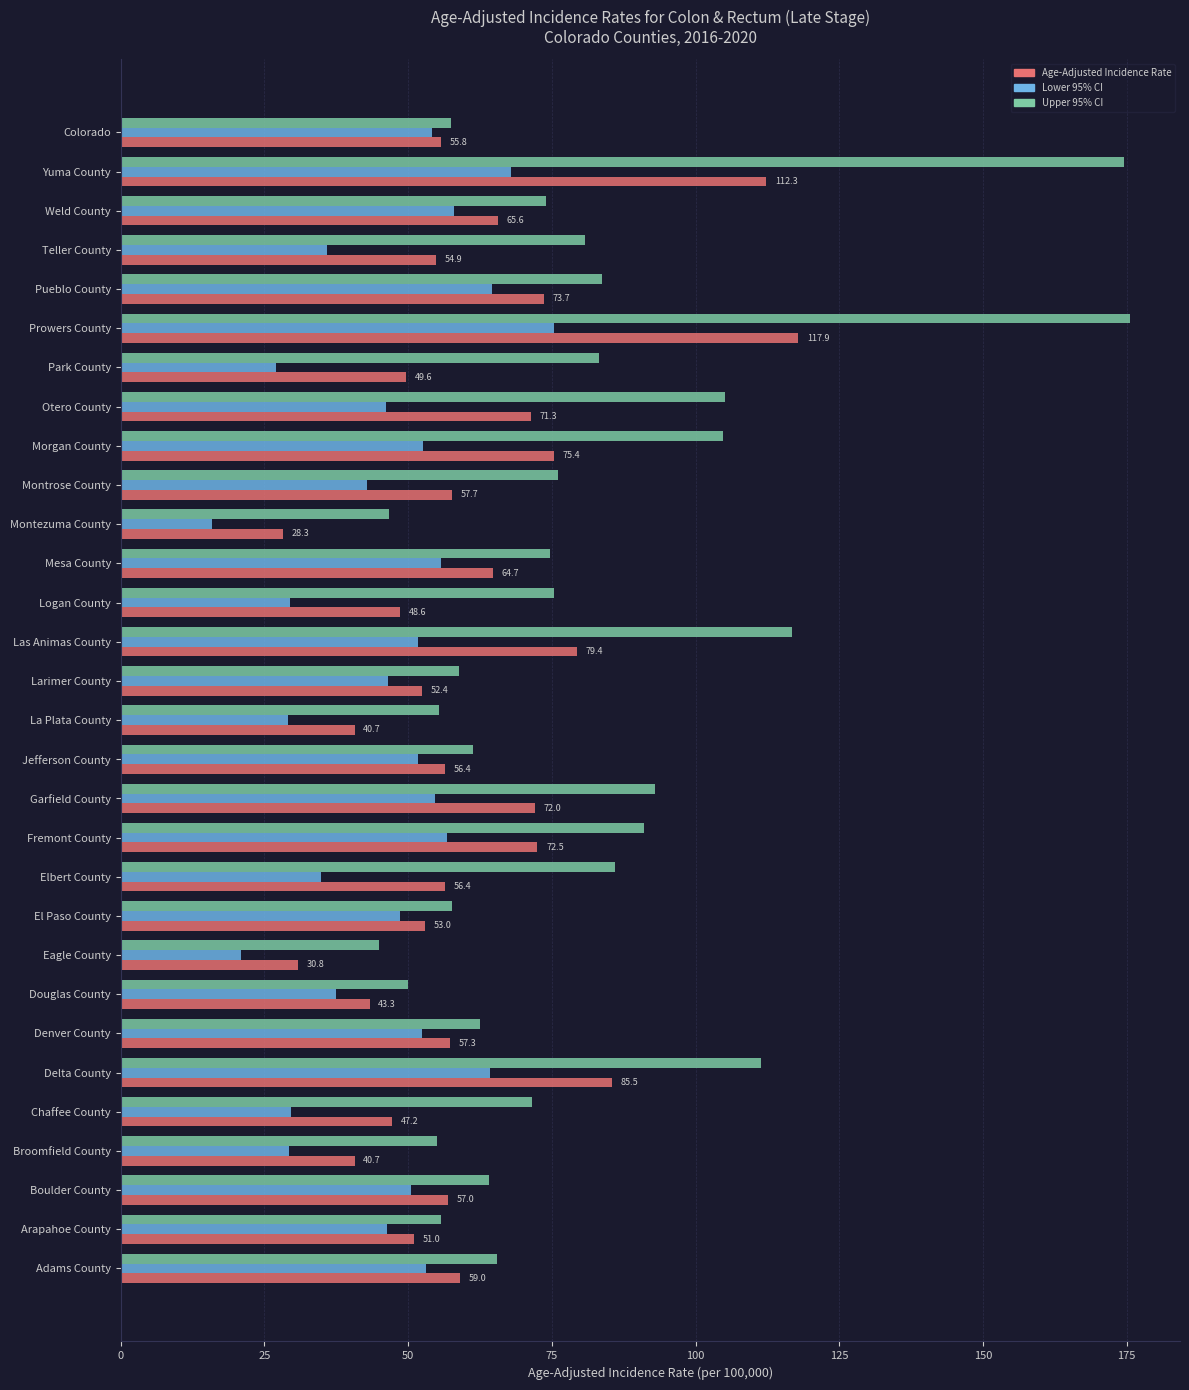

Read the Upper 95% CI value at Arapahoe County.

55.8